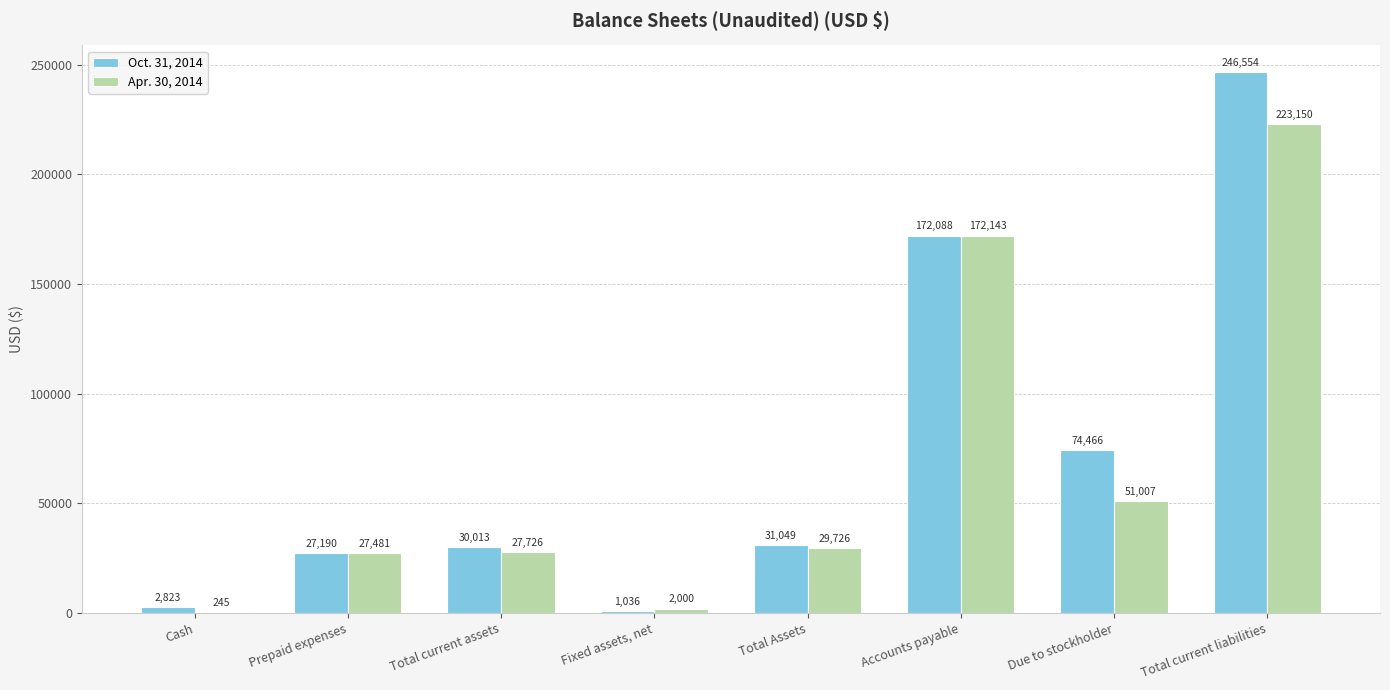

What is the total value across all series at Total current liabilities?

469704